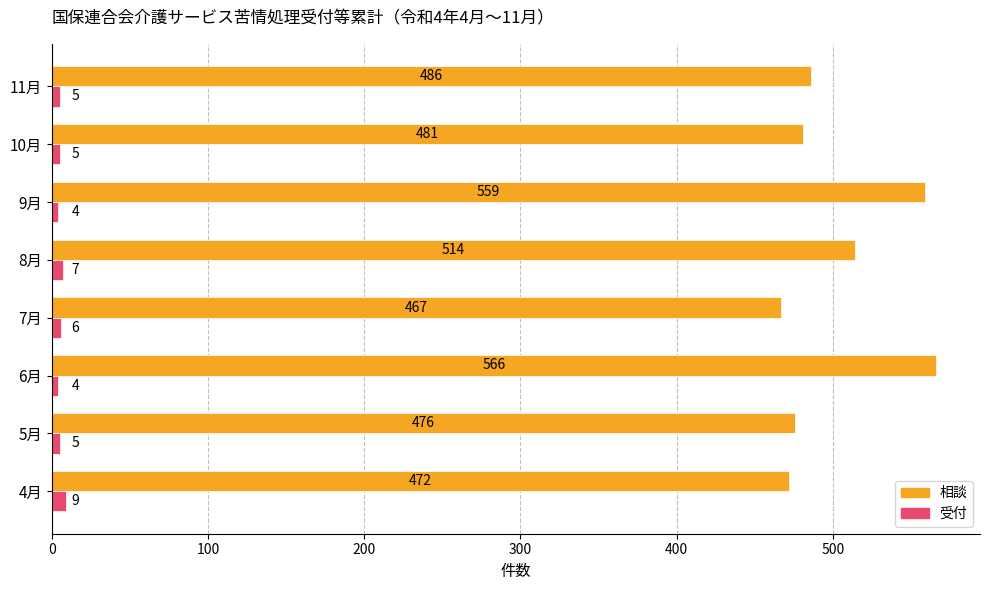

Which series has the widest spread of values?

相談